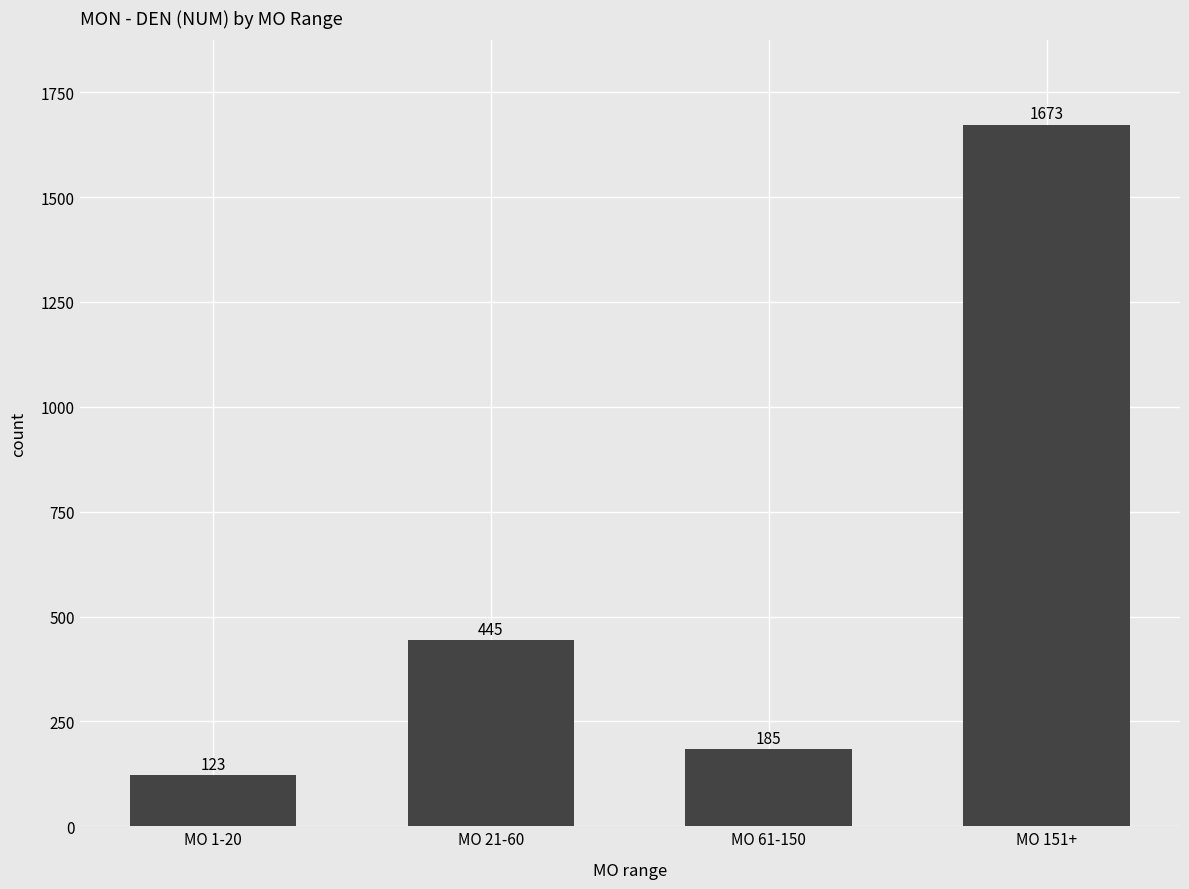

What is the value of the 3rd bar from the left?

185